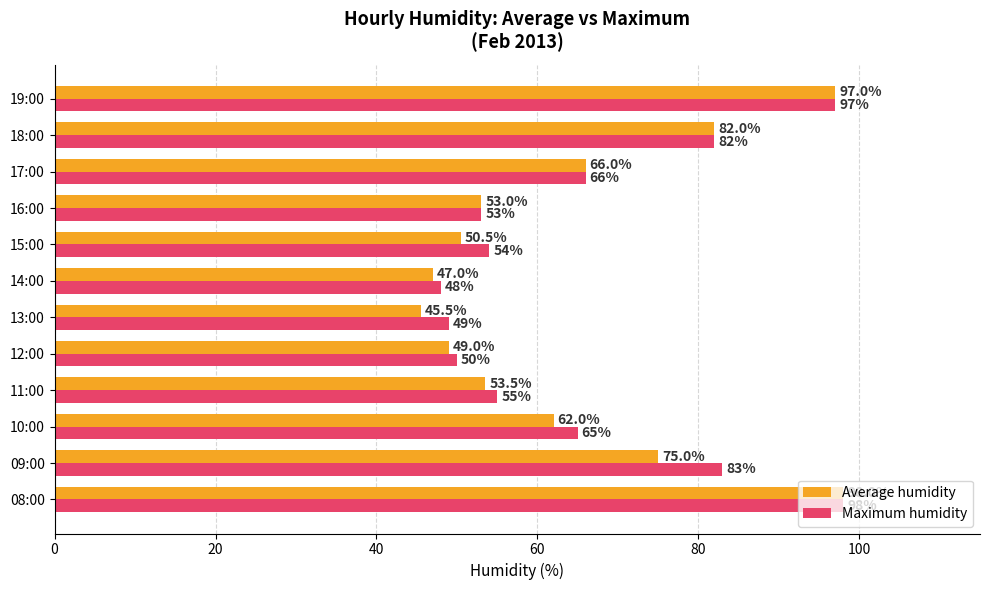

The Maximum humidity series shows 41.6 at 10:00. True or false?

False